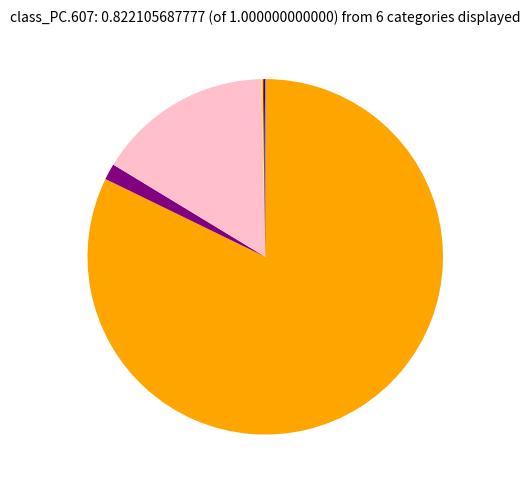

Does any single category account for the majority?

Yes